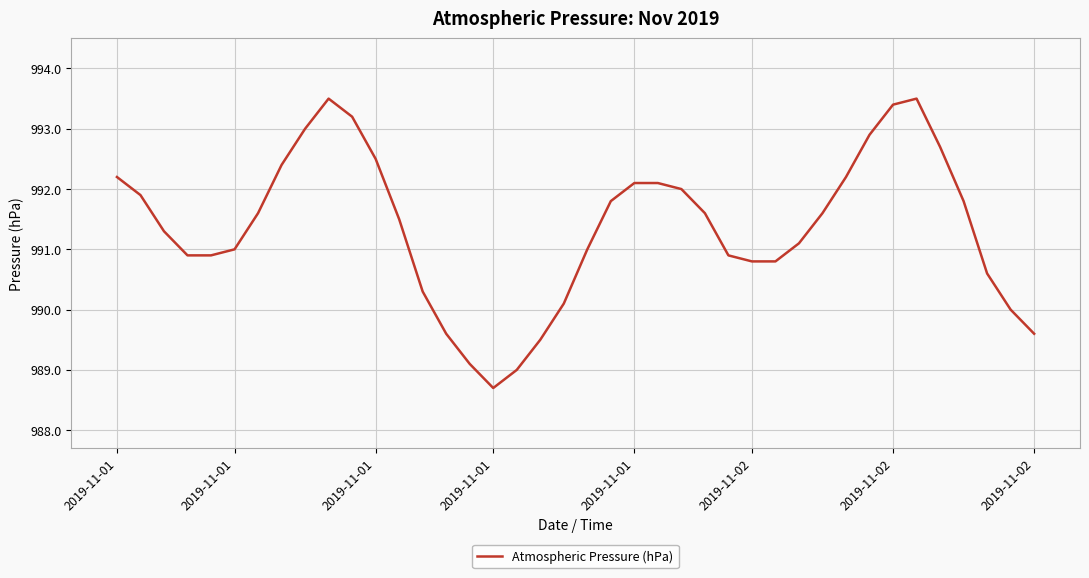

What is the minimum value shown in the chart?

988.7